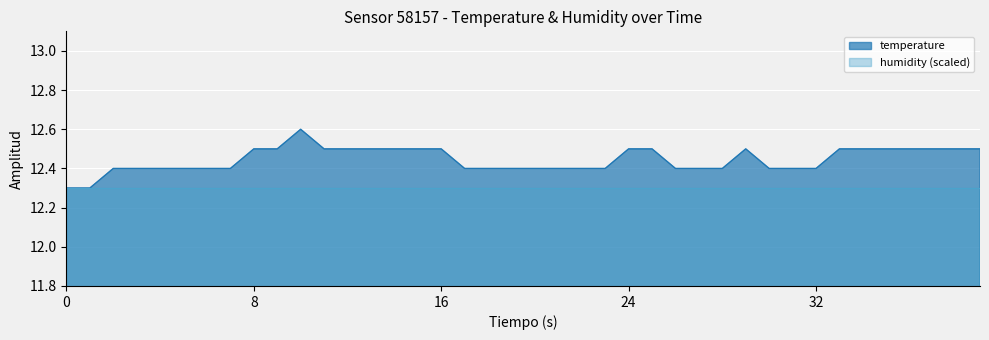

List the series in order of their peak value, highest first.

temperature, humidity (scaled)